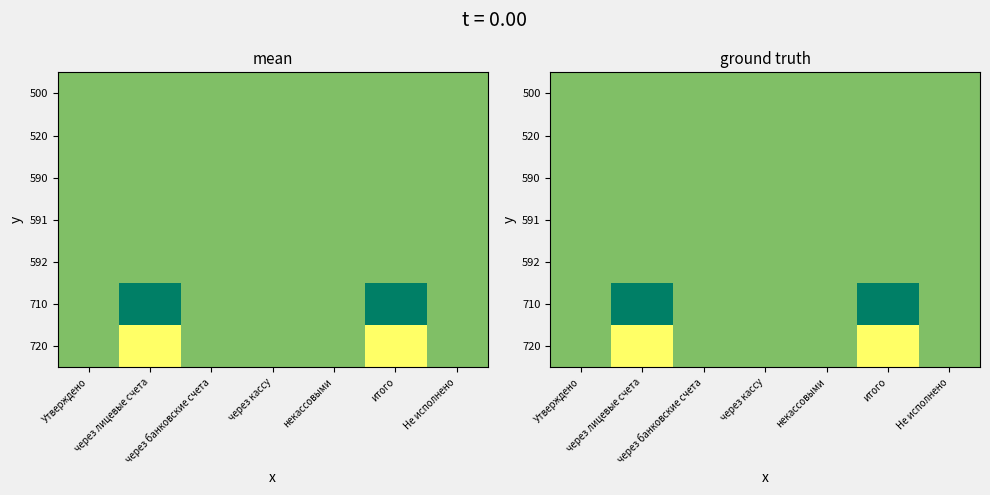

Which series has the largest total across all categories?

720